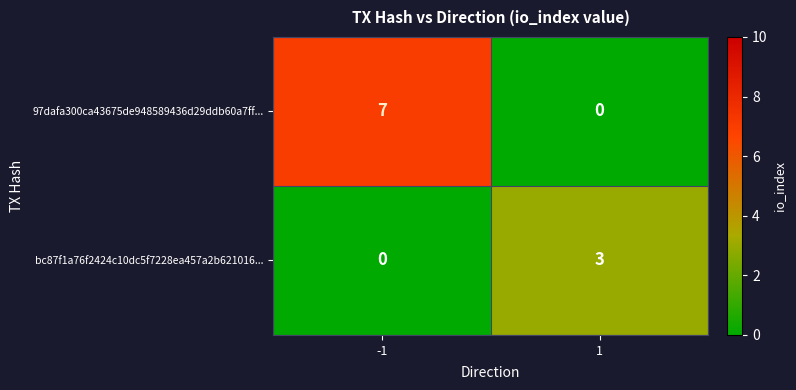

Rank the series at 1 from lowest to highest value.

97dafa300ca43675de948589436d29ddb60a7ff..., bc87f1a76f2424c10dc5f7228ea457a2b621016...